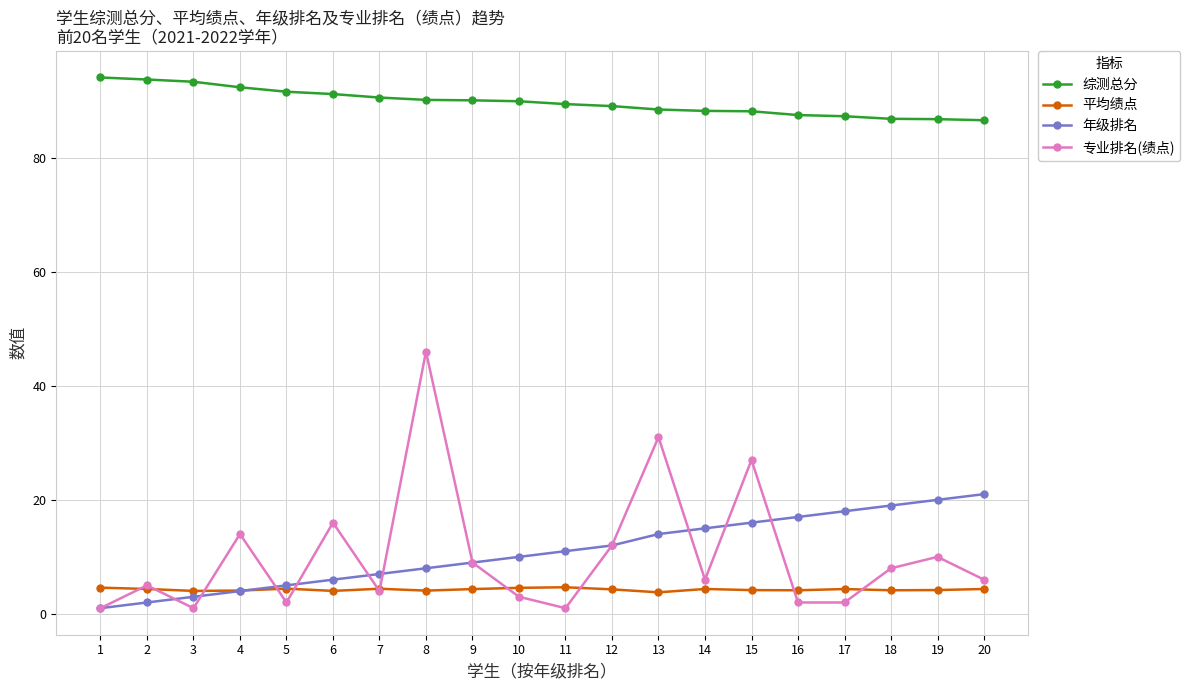

Rank the series by their maximum value, from lowest to highest.

平均绩点, 年级排名, 专业排名(绩点), 综测总分